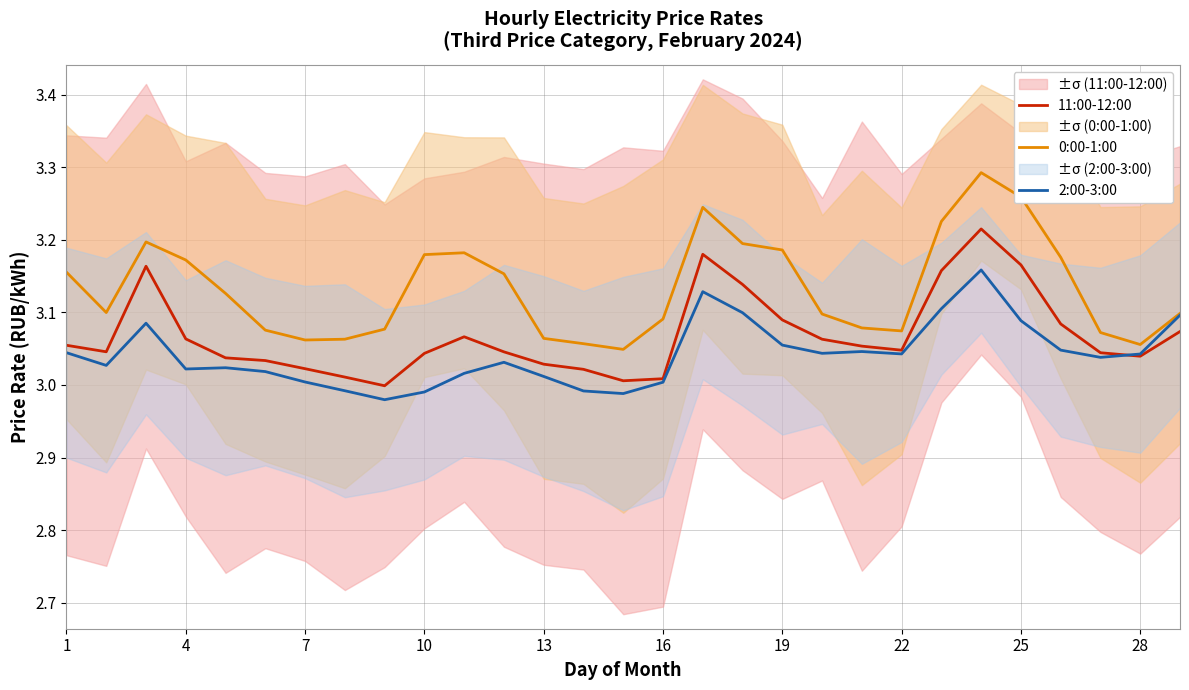

True or false: 0:00-1:00 and 2:00-3:00 intersect in this chart.

False